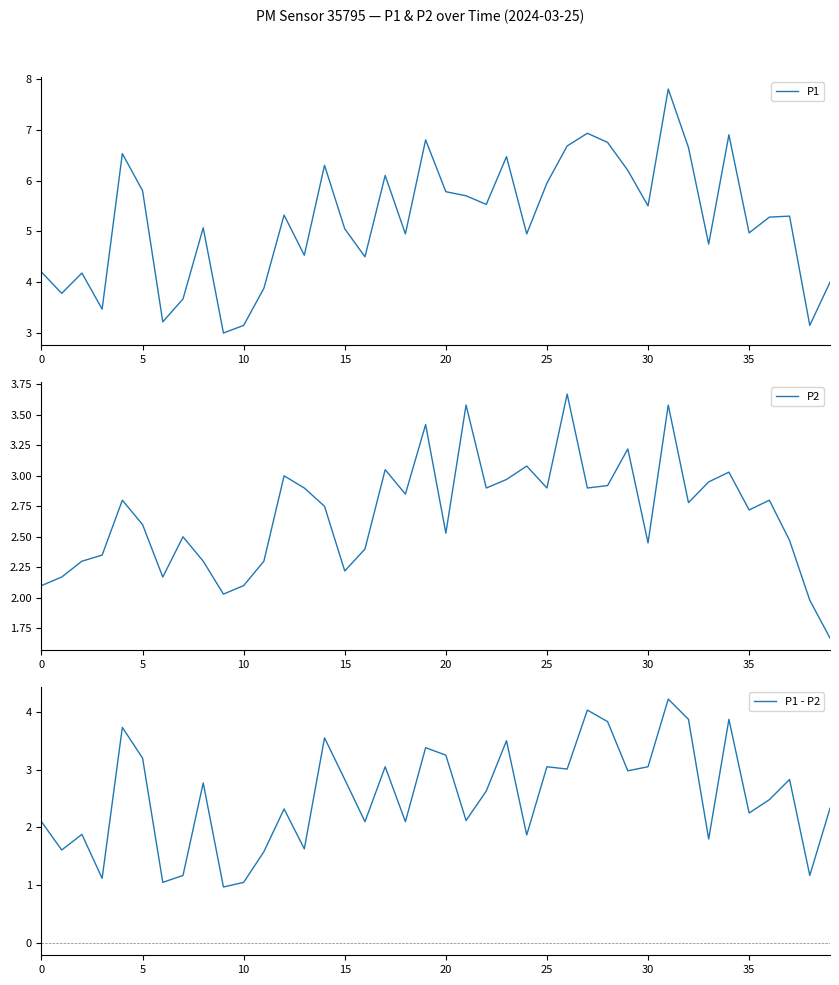

At which category is the sum across all series the highest?

31